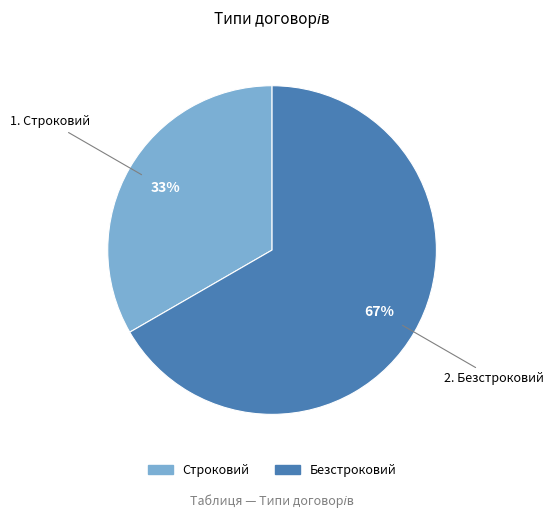

Is it true that Строковий is 33% of the pie?

True